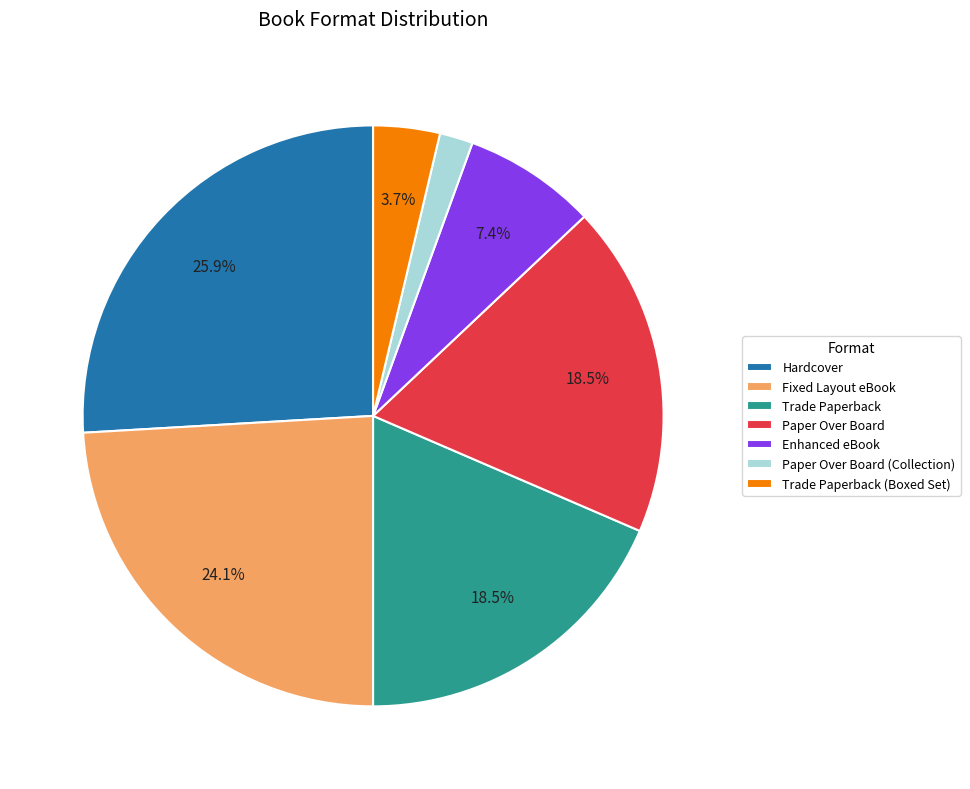

To the nearest percent, what is the average slice percentage?

14%